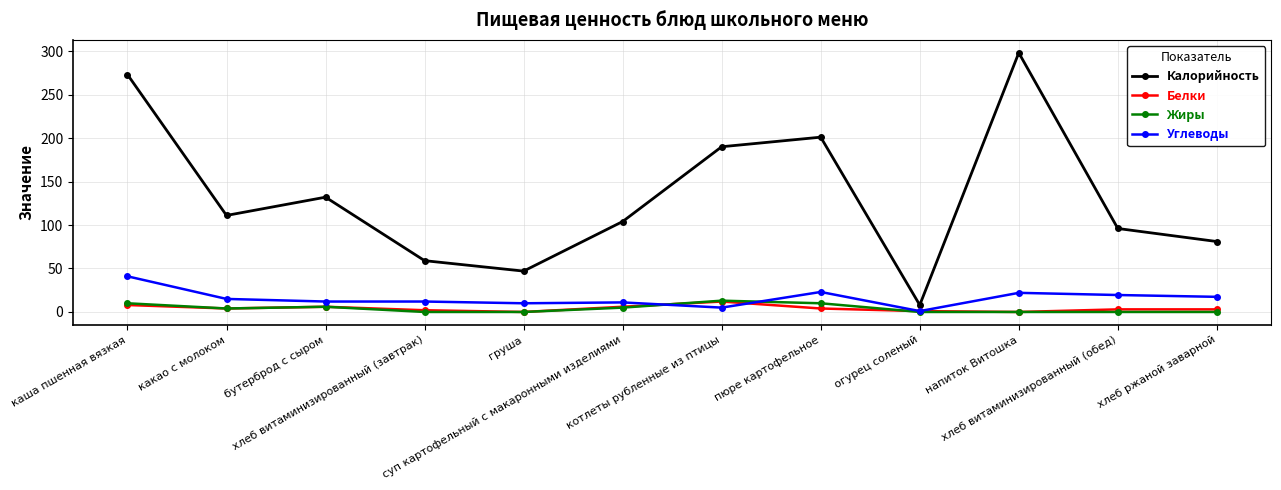

True or false: Жиры and Калорийность cross at least once.

False